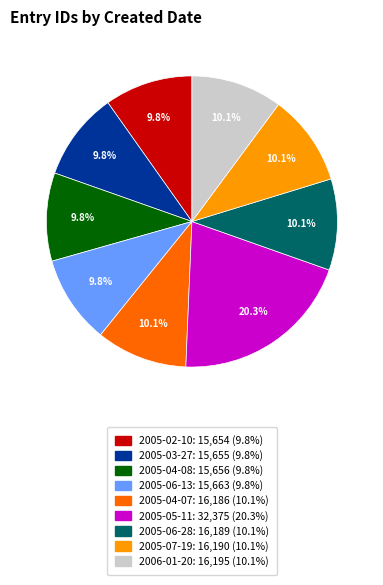

Is there a majority slice in this chart?

No